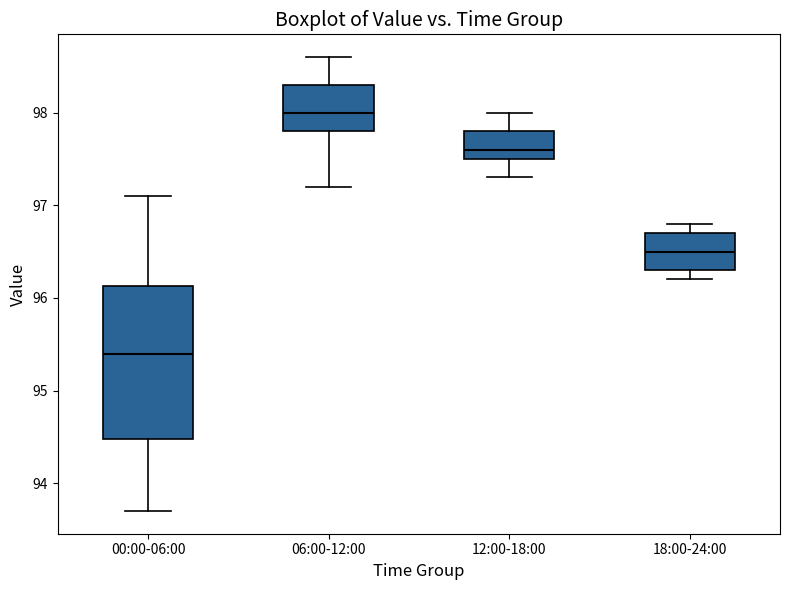

Which box is the tallest, from its lower edge to its upper edge?

00:00-06:00